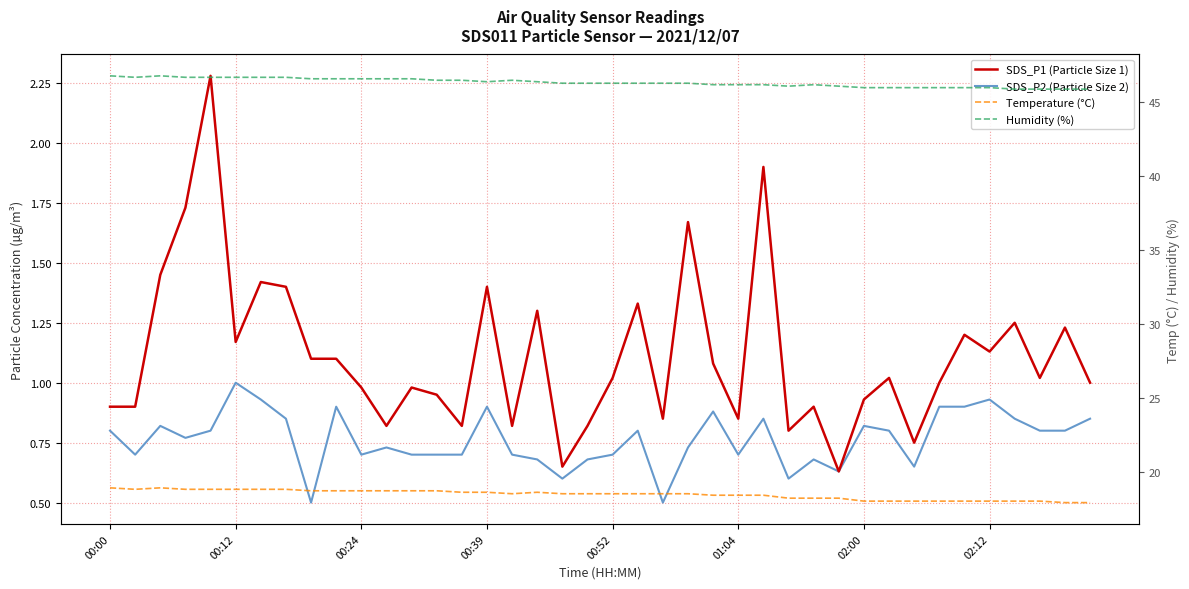

True or false: Humidity (%) has a value of 28.9 at 17.

False